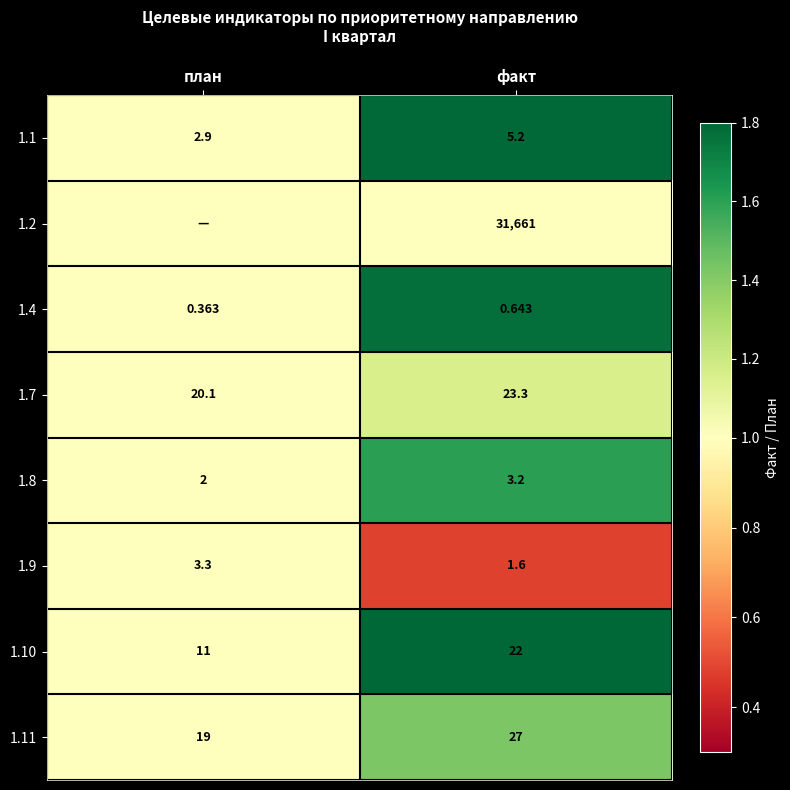

What is the total value across all series at факт?

31743.9